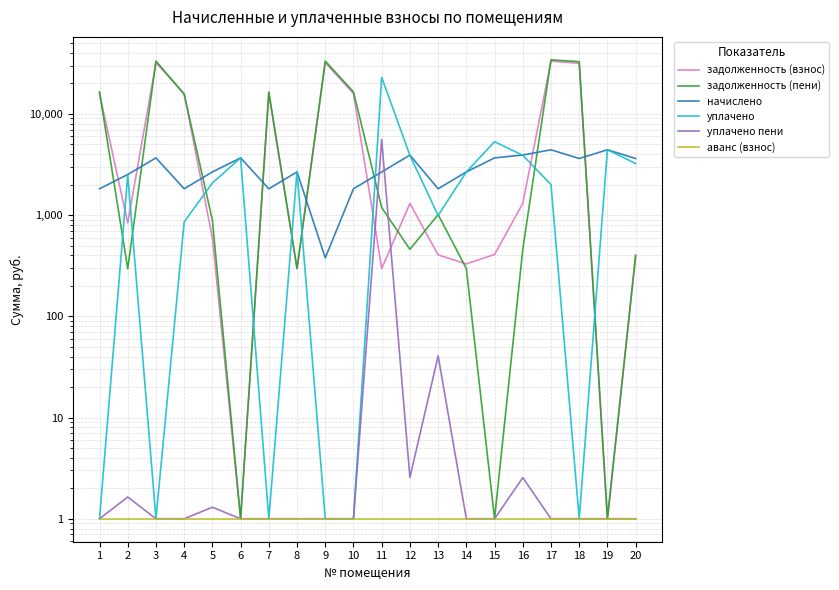

Is it true that аванс (взнос) equals 1.7 at 10?

False